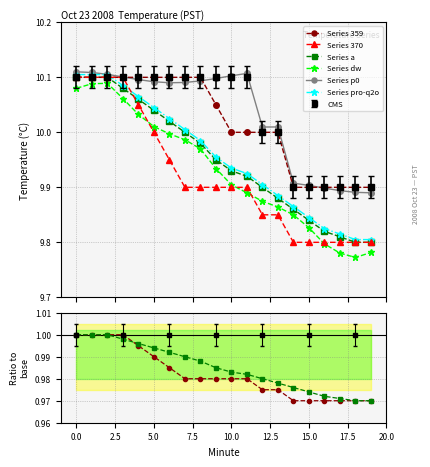

What is the greatest value displayed?

10.1